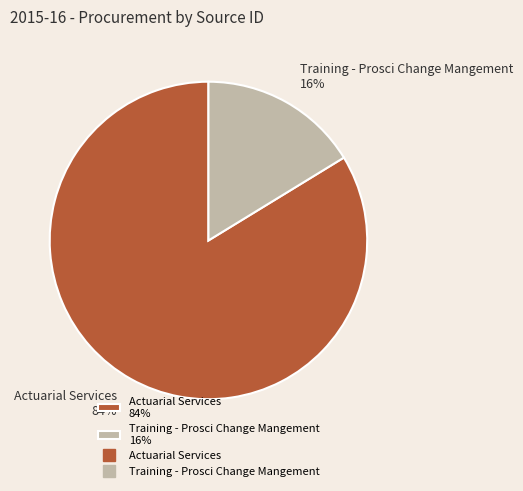

Rank the categories by value from highest to lowest.

Actuarial Services, Training - Prosci Change Mangement